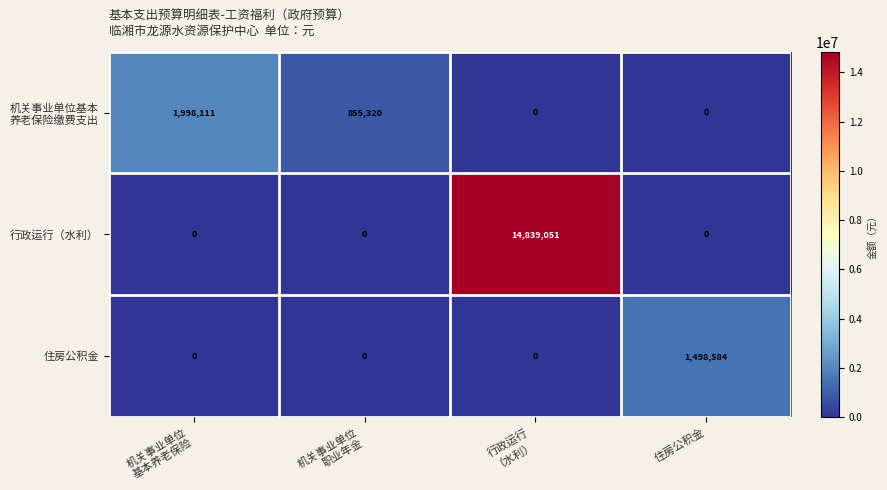

Is it true that 行政运行（水利） equals -4549676 at 住房公积金?

False